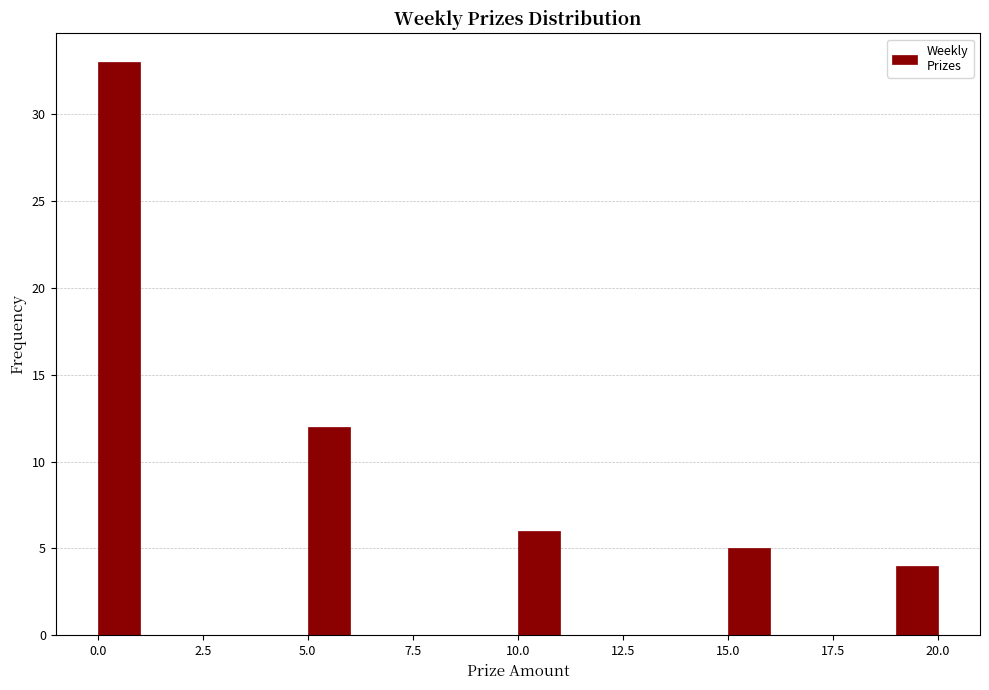

Read against the x-axis, roughly where is the centre of the tallest bar?

0.5